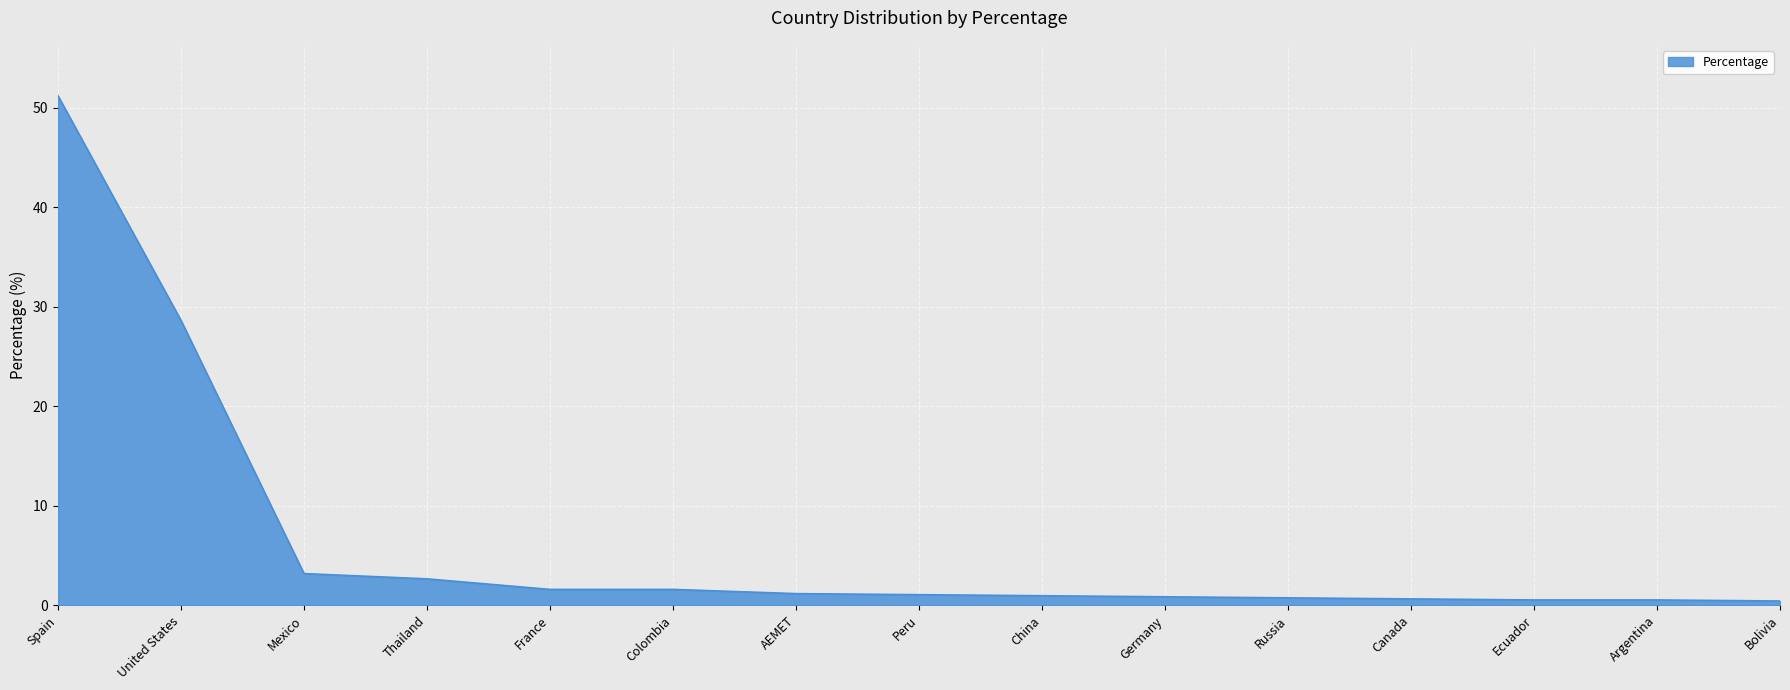

The chart shows a value of 0.4 at Bolivia. True or false?

True